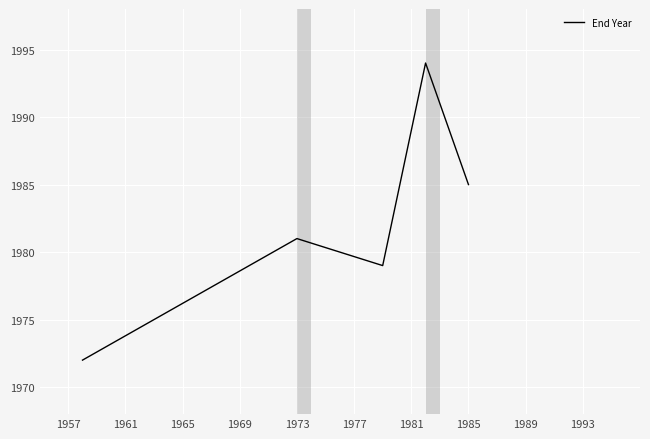

What is the difference between the maximum and minimum values?

22